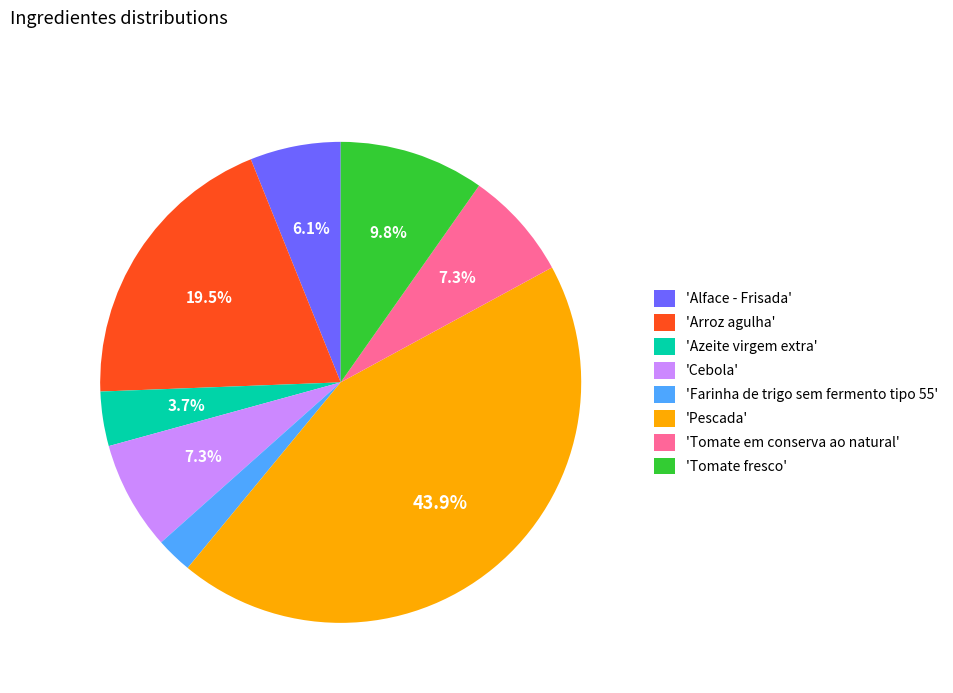

Which slice is the largest?

'Pescada'